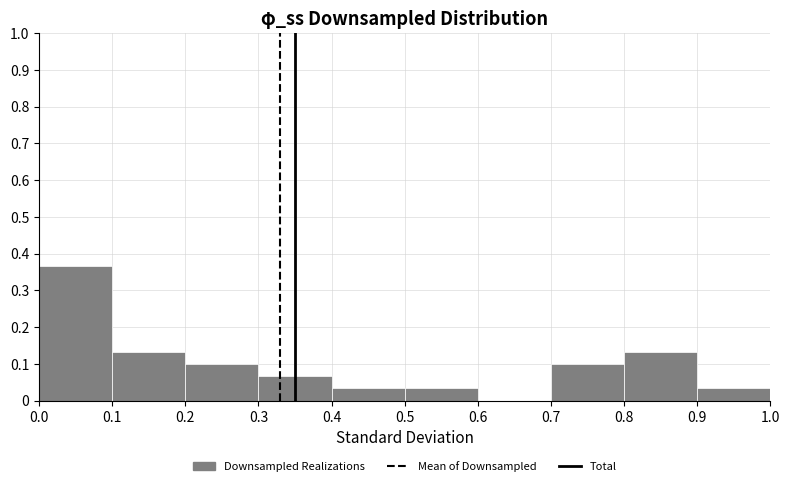

What is the height of the bar covering 0.2 to 0.3 on the x-axis? The values are not printed on the chart, so give them approximately, as read against the axis.

0.10